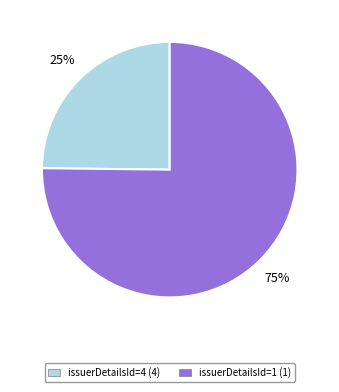

Count the number of slices in the pie.

2